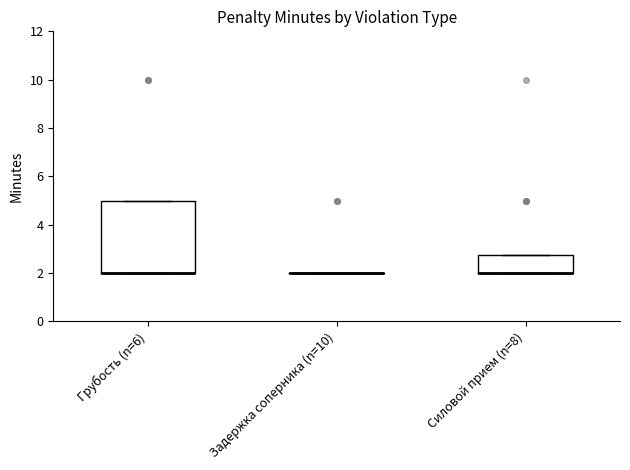

Which box is the tallest, from its lower edge to its upper edge?

Грубость (n=6)